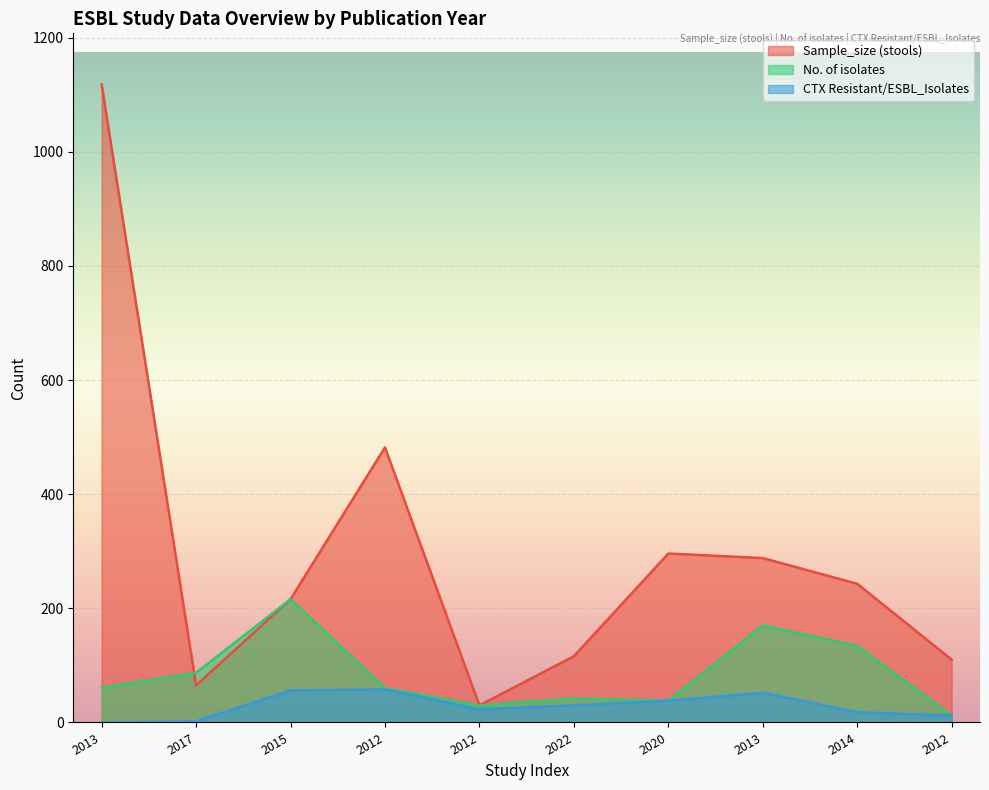

Reading right to left, what are all the values shown in this chart?

Sample_size (stools): 110	243	288	296	116	30	482	216	65	1118
No. of isolates: 12	134	170	38	42	30	60	216	87	61
CTX Resistant/ESBL_Isolates: 12	18	52	38	30	23	58	56	2	0